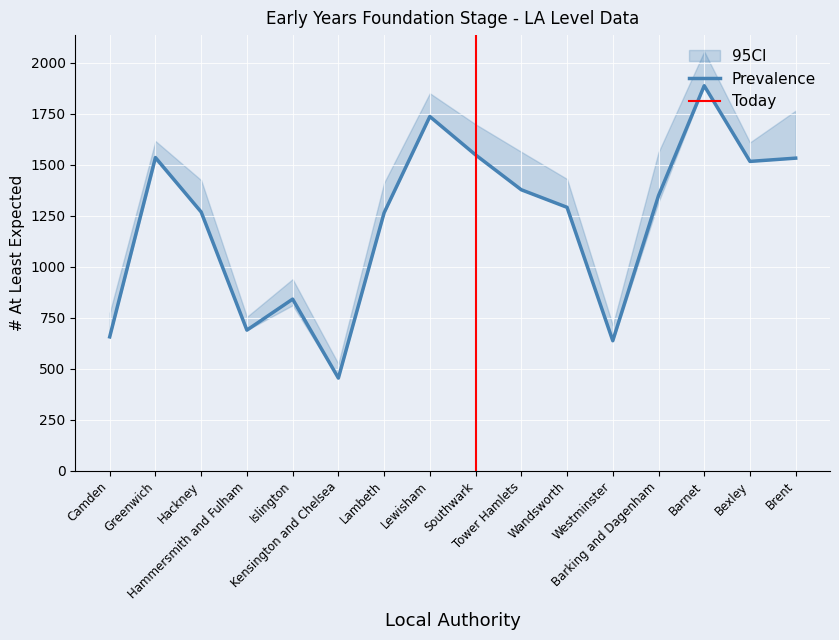

What position from the right is Camden?

16